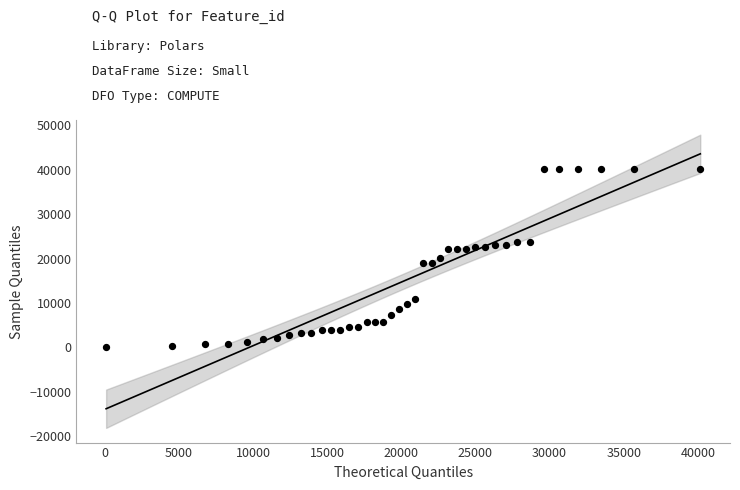

What is the range of Y values (max minus min)?

40068